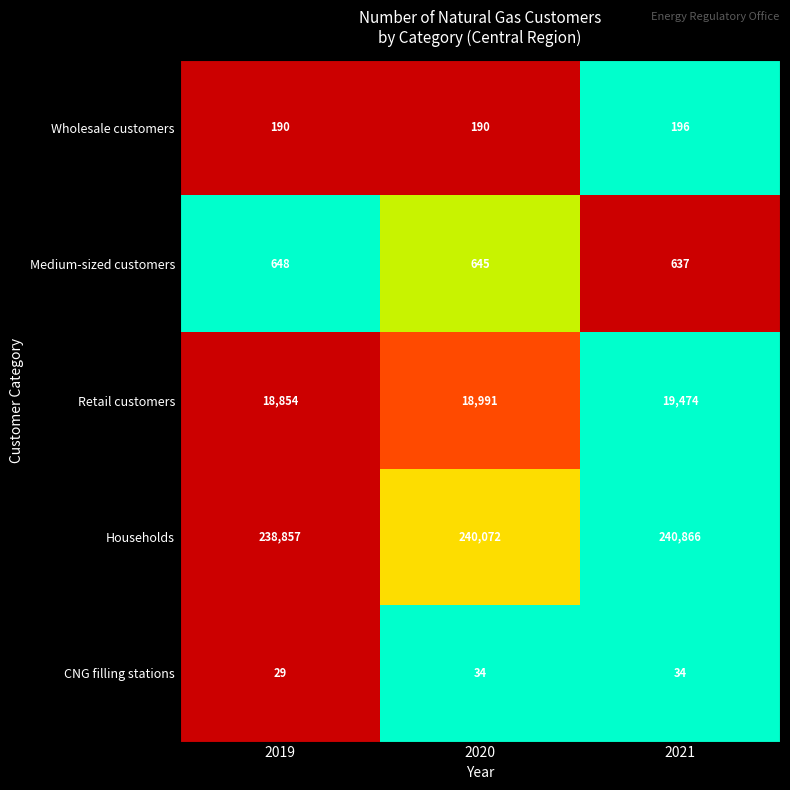

What is the difference between the highest and lowest values at 2019?

238828